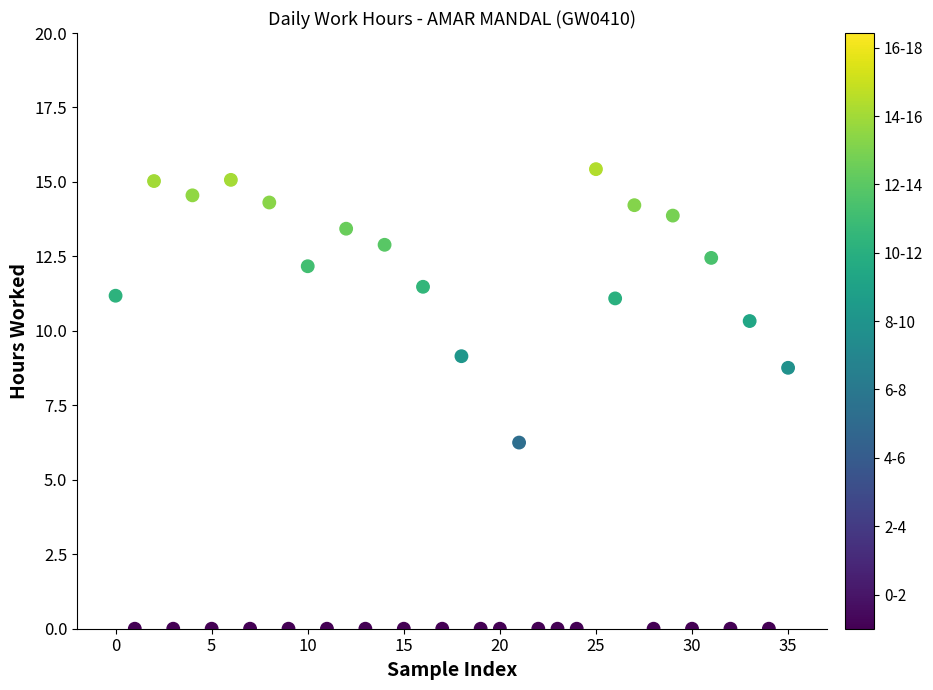

What is the range of Y values (max minus min)?

15.4